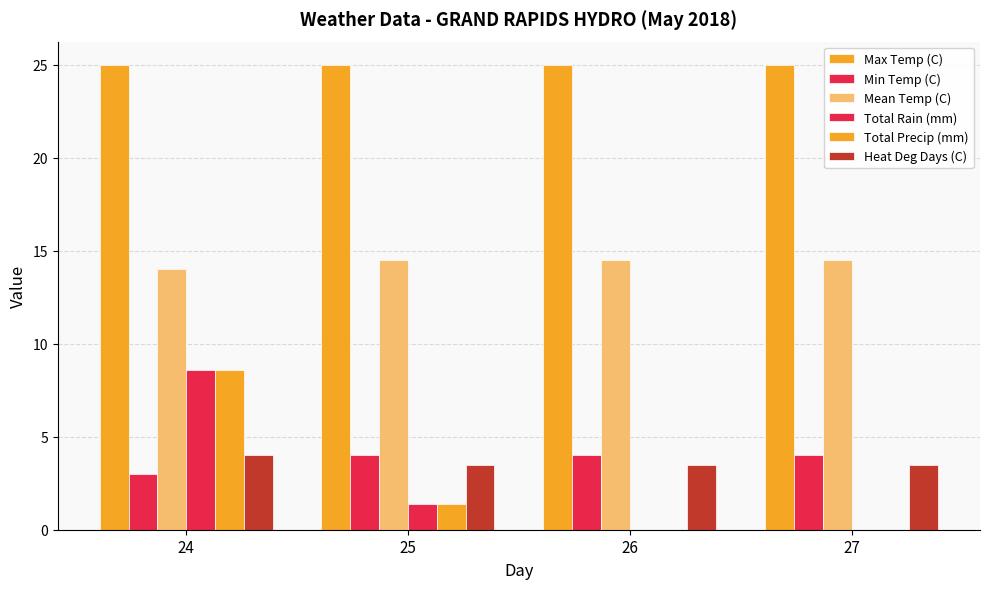

What is the maximum value for Total Precip (mm)?

8.6